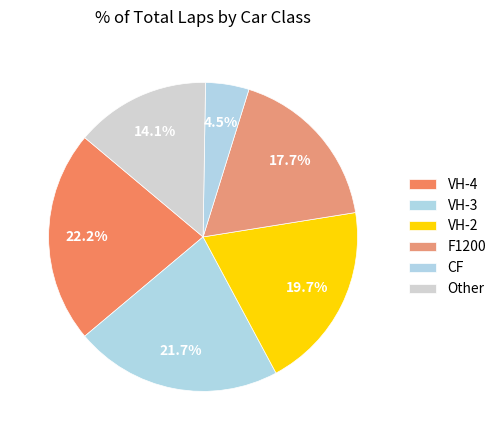

How many slices are in this pie chart?

6